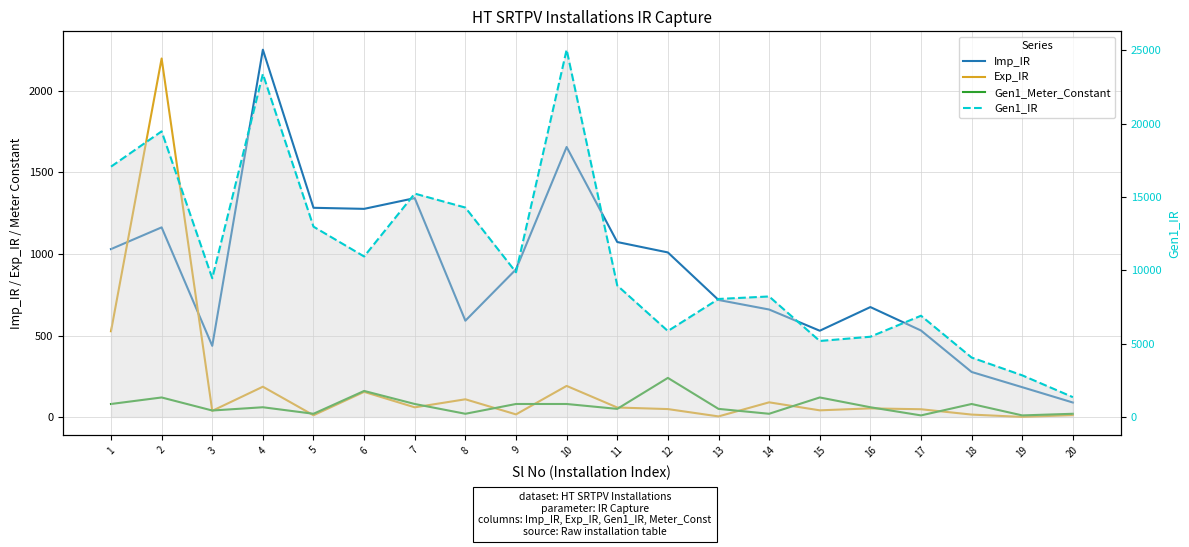

Which series has the largest total across all categories?

Gen1_IR